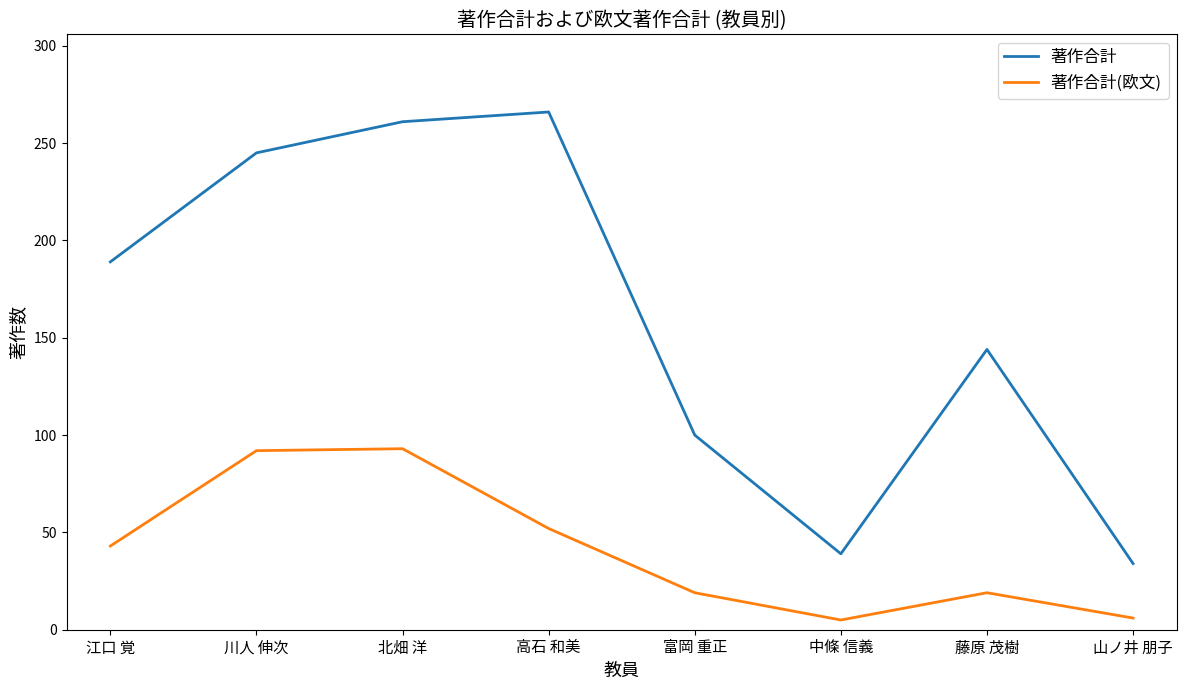

How many interior local valleys does the 著作合計(欧文) series have?

1